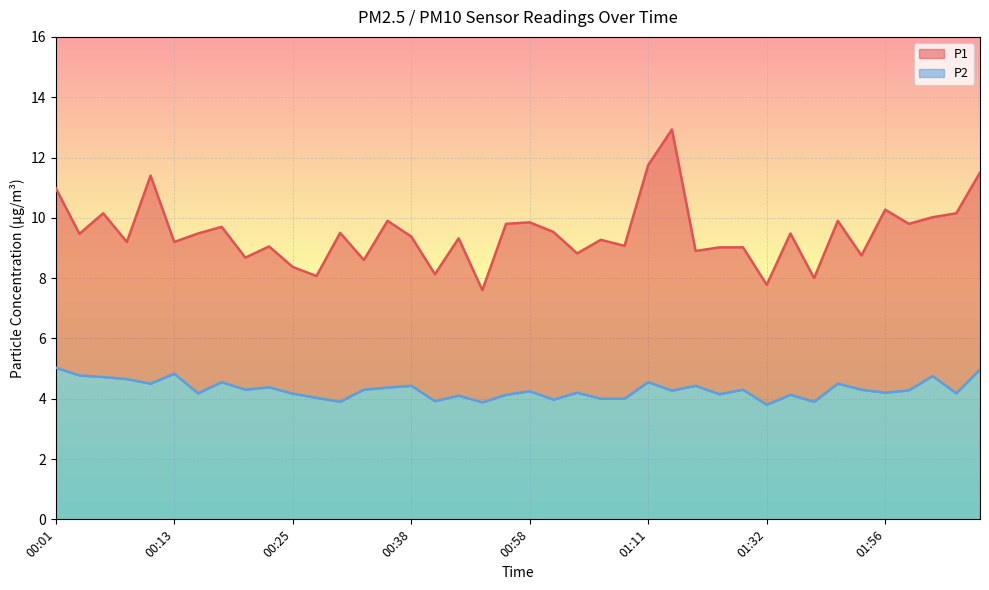

Which series has the largest total across all categories?

P1